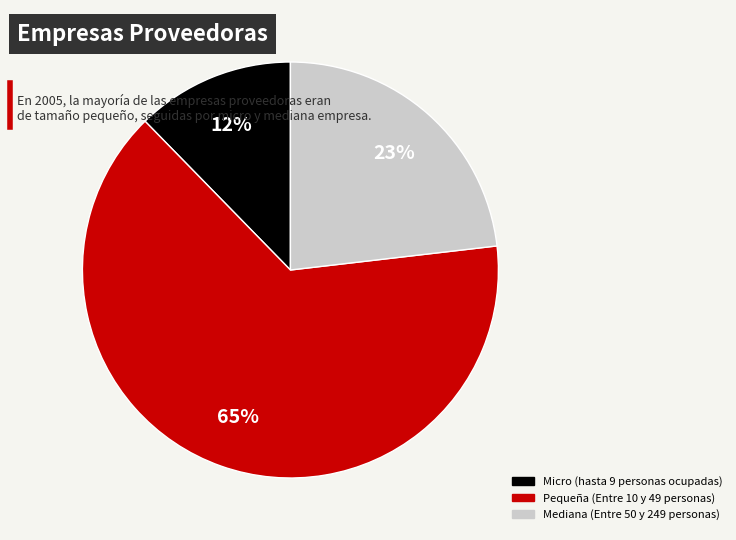

To the nearest percent, what is the average slice percentage?

33%